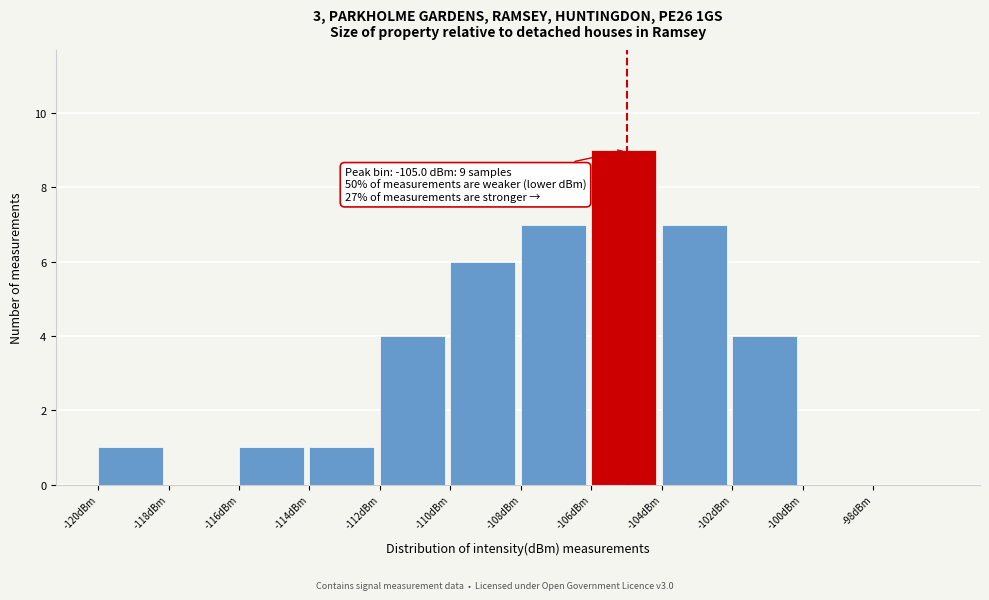

Over which range of the x-axis is the bar tallest?

-106 to -104